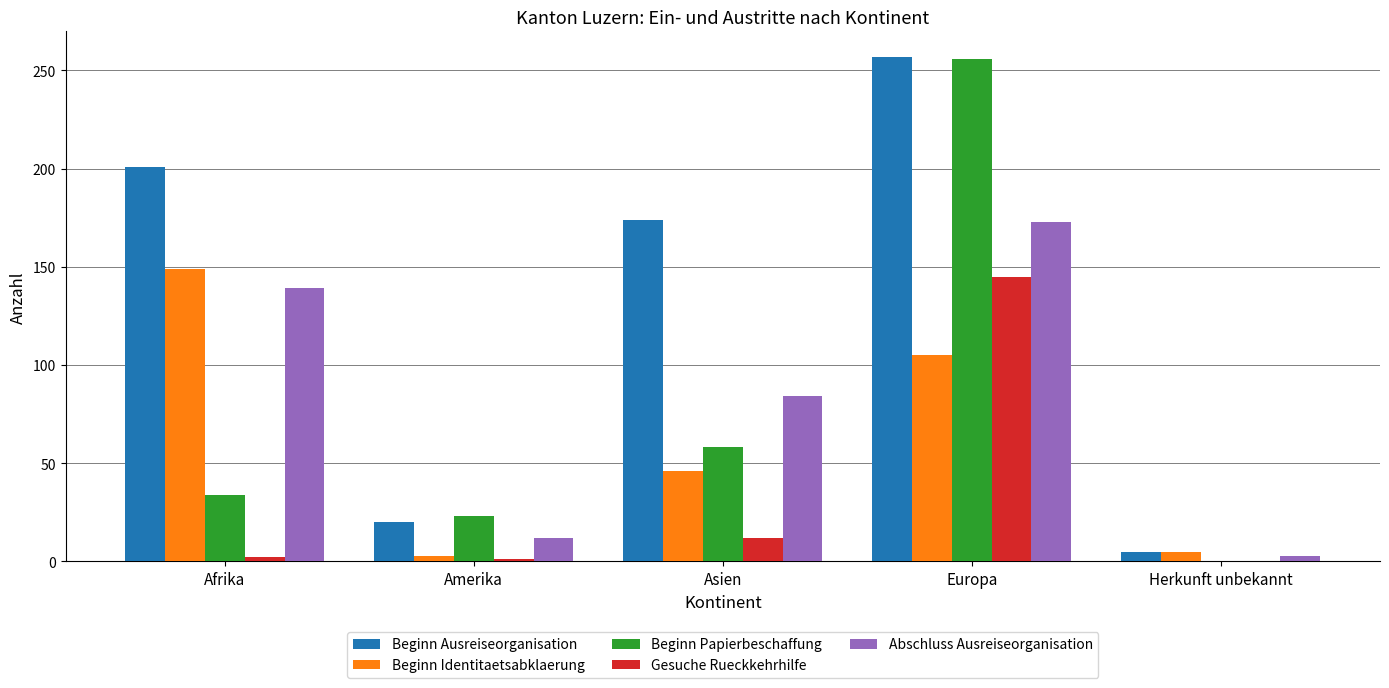

The value of Beginn Identitaetsabklaerung at Asien is 12. True or false?

False